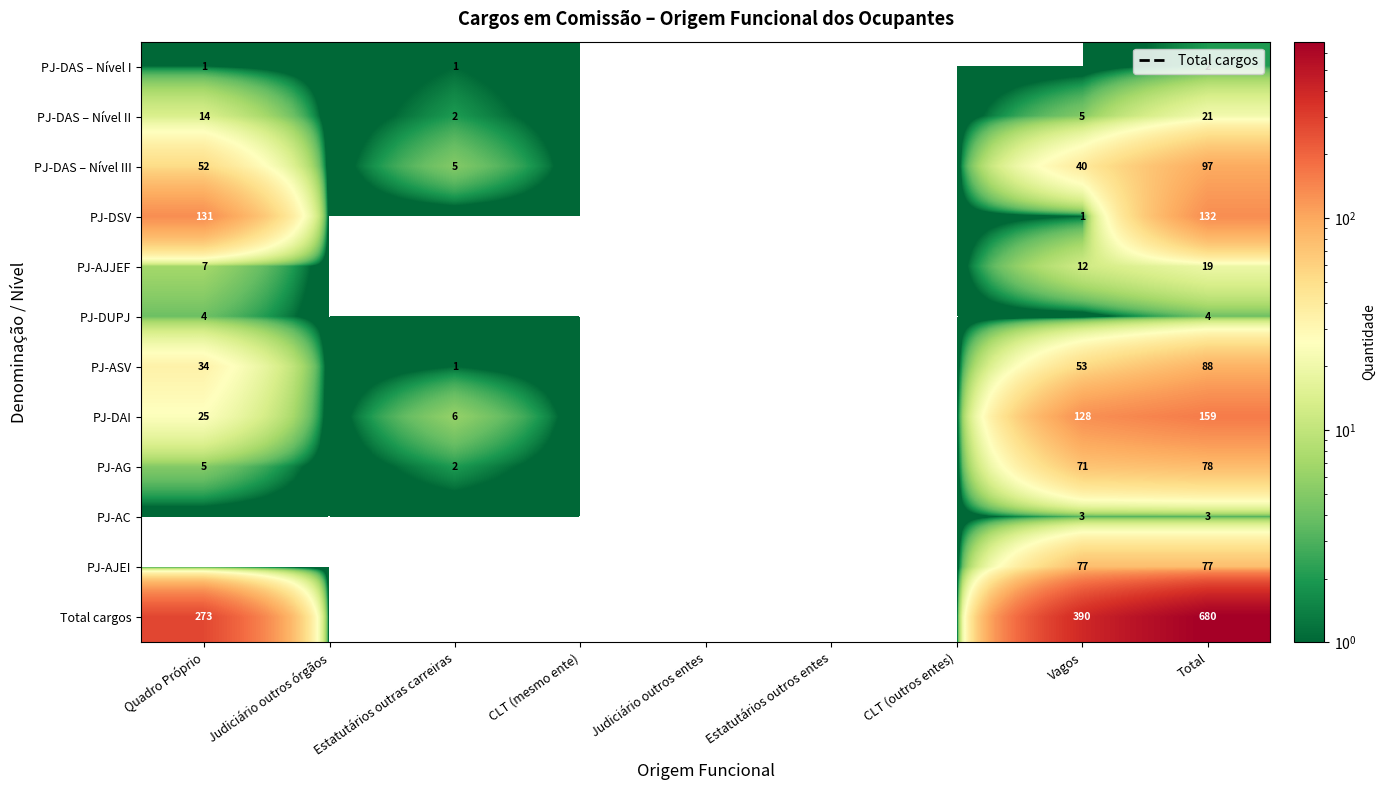

Is it true that PJ-DAS – Nível II equals 2 at Vagos?

False